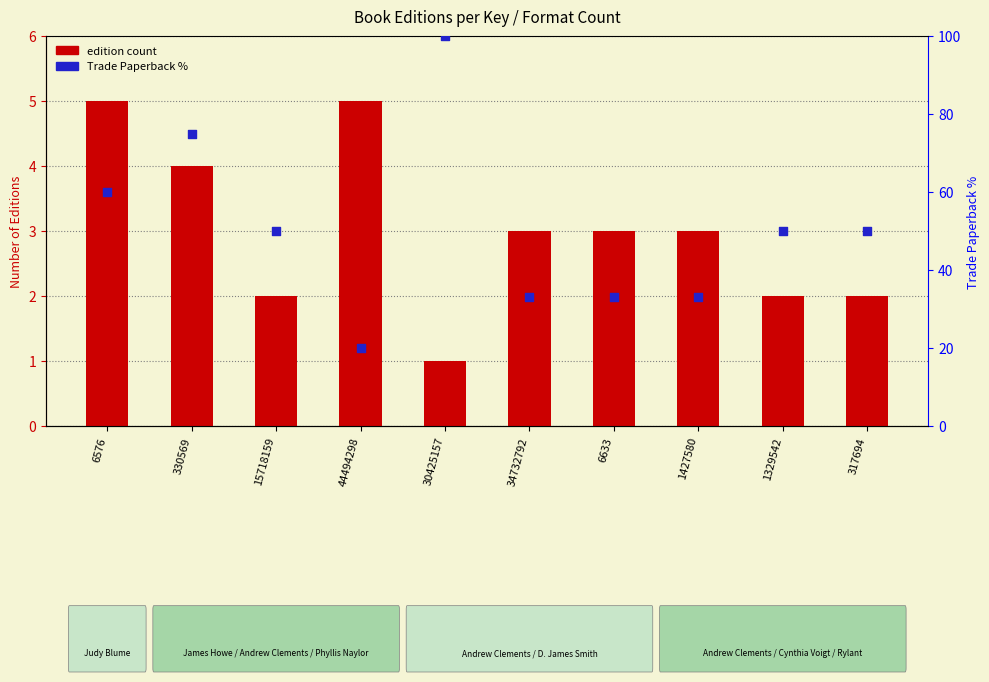

At how many categories does at least one series exceed 47?

6